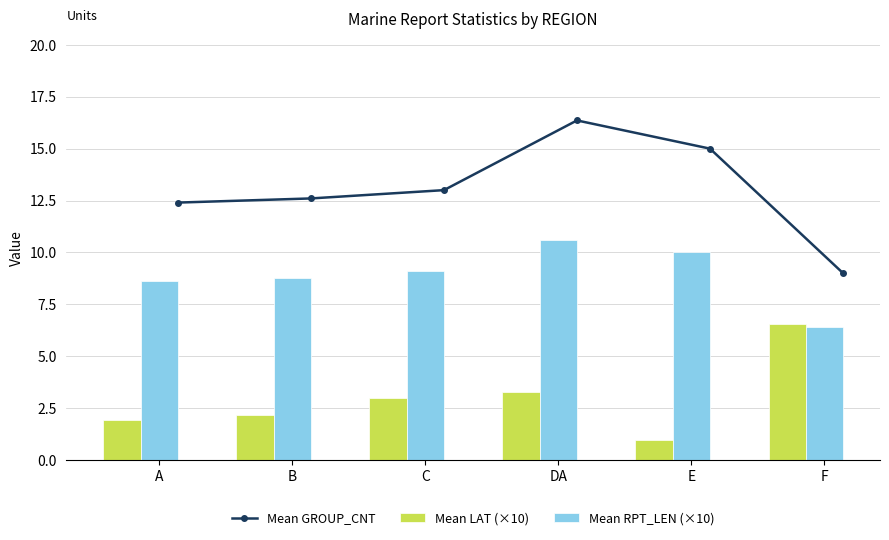

Reading left to right, extract all data points from this chart.

Mean GROUP_CNT: 12.4	12.6	13.0	16.4	15.0	9.0
Mean LAT (×10): 1.9	2.2	3.0	3.3	1.0	6.6
Mean RPT_LEN (×10): 8.6	8.8	9.1	10.6	10.0	6.4